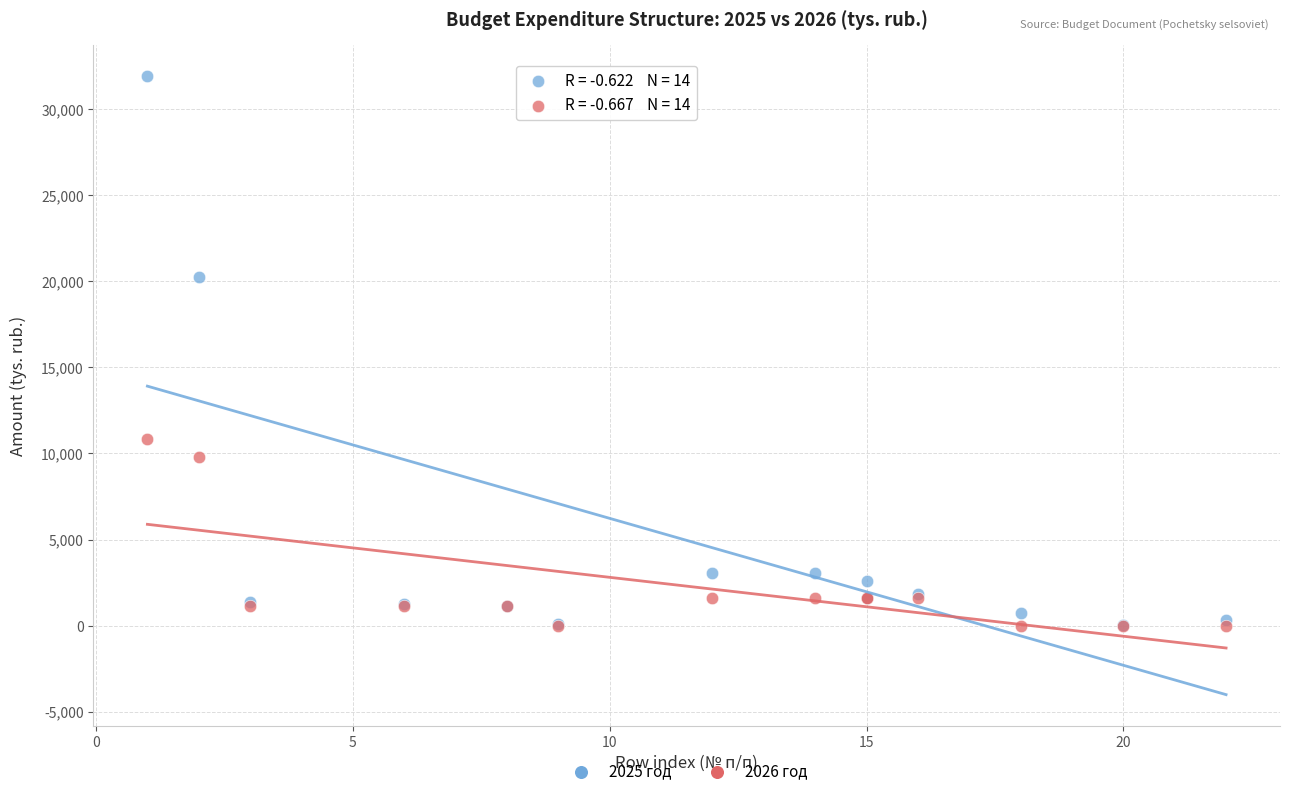

Across all series, what Y value is closest to 15972?

20268.2